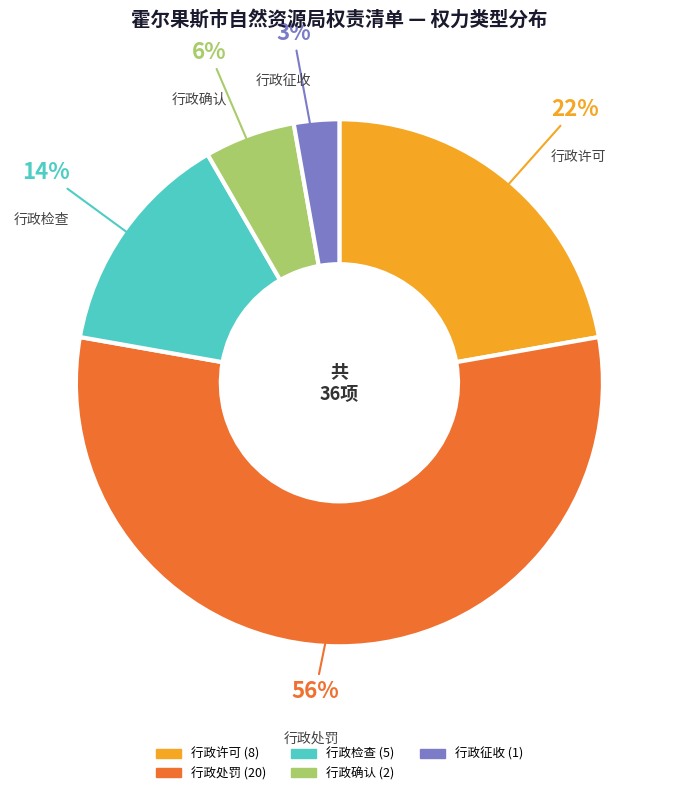

Is there any slice that represents more than half of the pie?

Yes